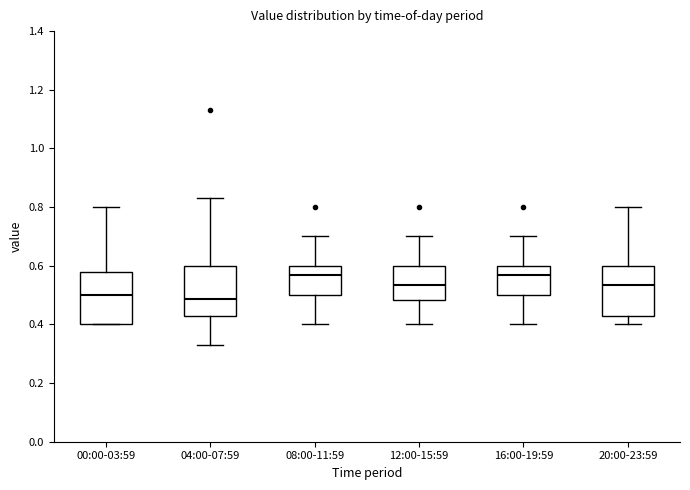

Reading left to right, transcribe this box plot: for each box, give where its median line is, the range the box spans, and where its two whiskers end, as read against the y-axis. The values are not printed on the chart, so give them approximately, as read against the axis.

00:00-03:59: median 0.50, box 0.40 to 0.58, whiskers 0.40 to 0.80
04:00-07:59: median 0.48, box 0.44 to 0.60, whiskers 0.34 to 0.84
08:00-11:59: median 0.58, box 0.50 to 0.60, whiskers 0.40 to 0.70
12:00-15:59: median 0.54, box 0.48 to 0.60, whiskers 0.40 to 0.70
16:00-19:59: median 0.58, box 0.50 to 0.60, whiskers 0.40 to 0.70
20:00-23:59: median 0.54, box 0.44 to 0.60, whiskers 0.40 to 0.80